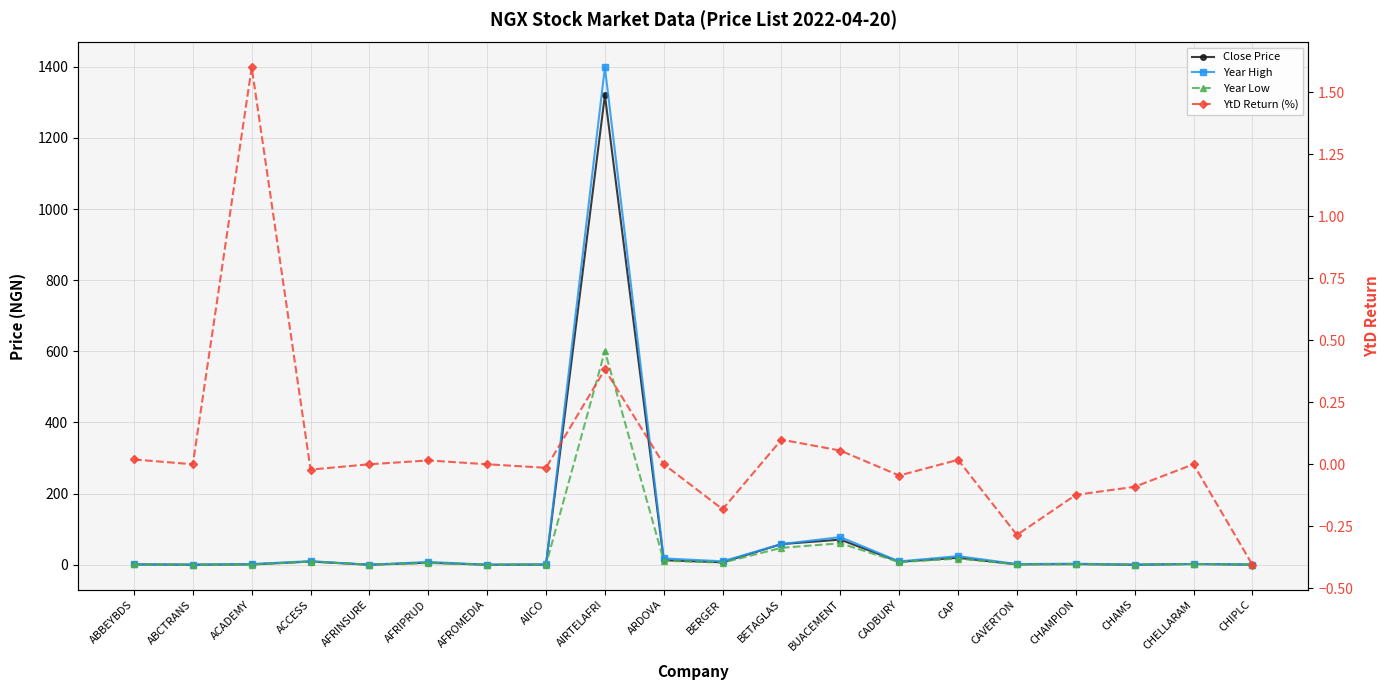

What is the spread (max minus min) of values at ABCTRANS?

0.5